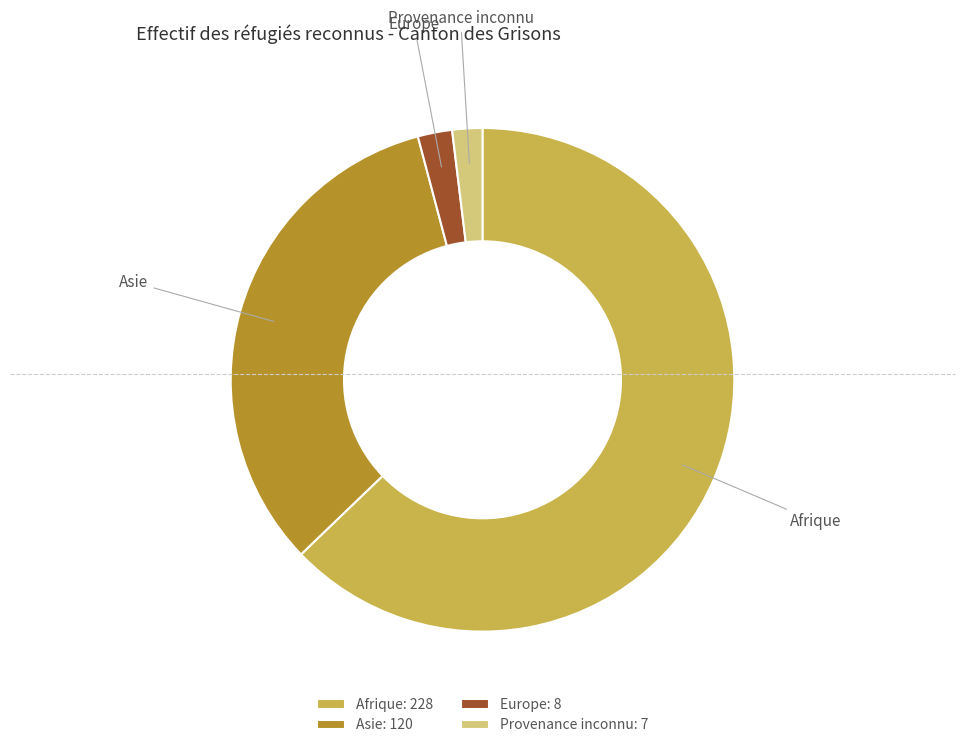

The Europe slice represents 2% of the pie. True or false?

True